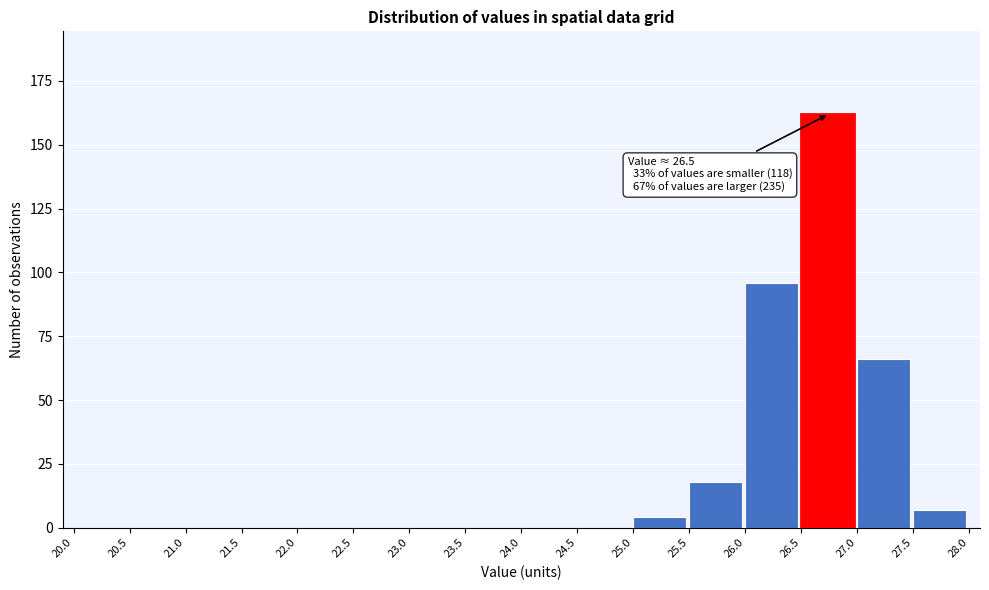

Which range on the x-axis has the tallest bar?

26.5 to 27.0